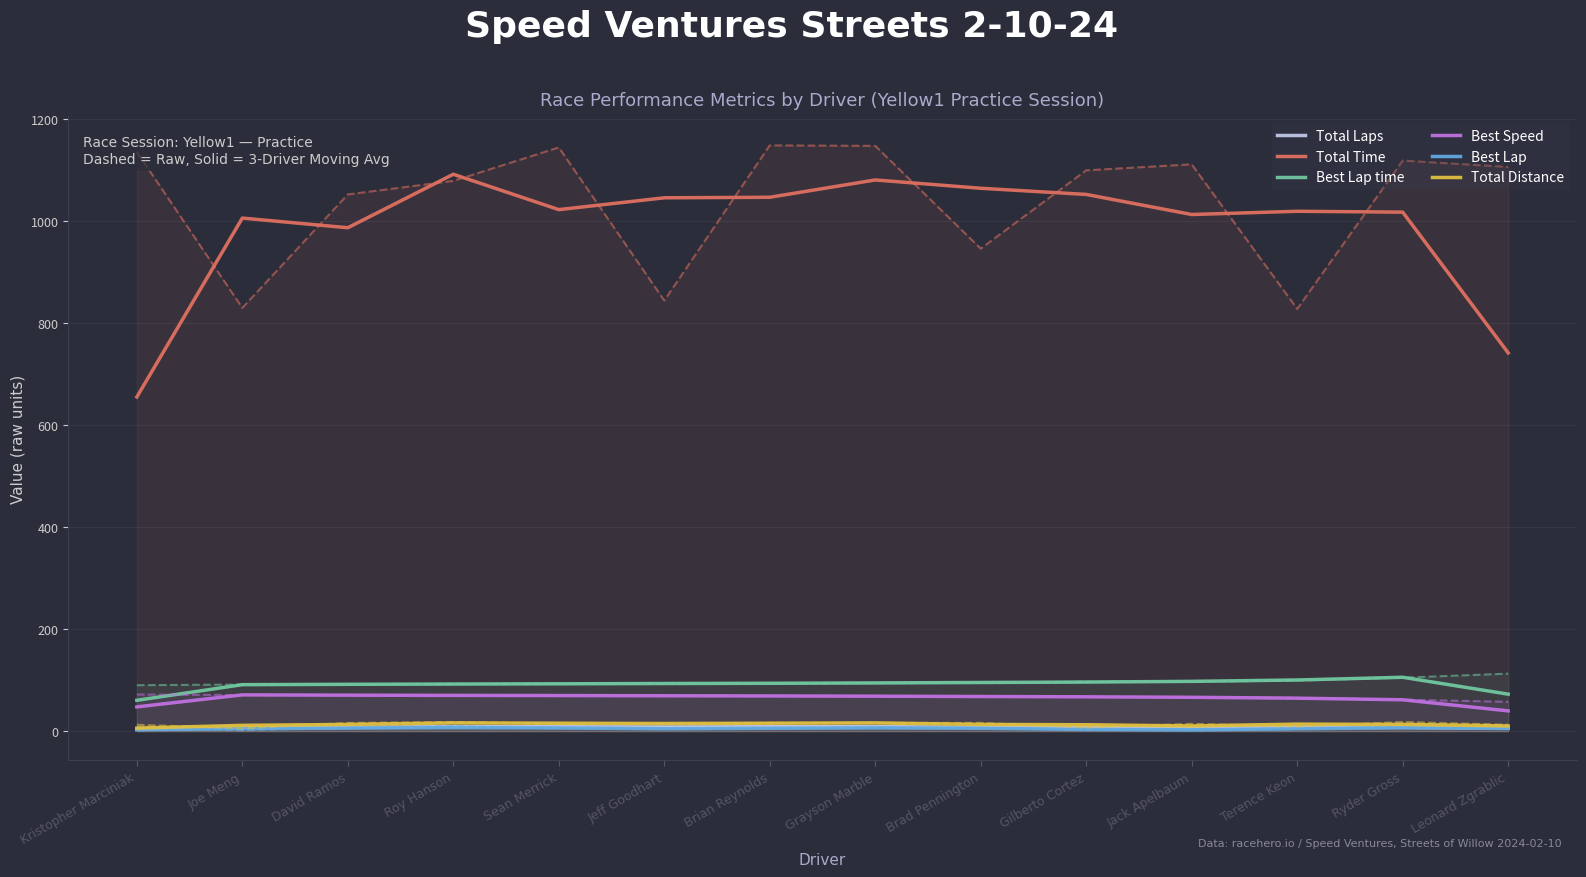

What are all the series names shown in the legend?

Total Laps, Total Time, Best Lap time, Best Speed, Best Lap, Total Distance